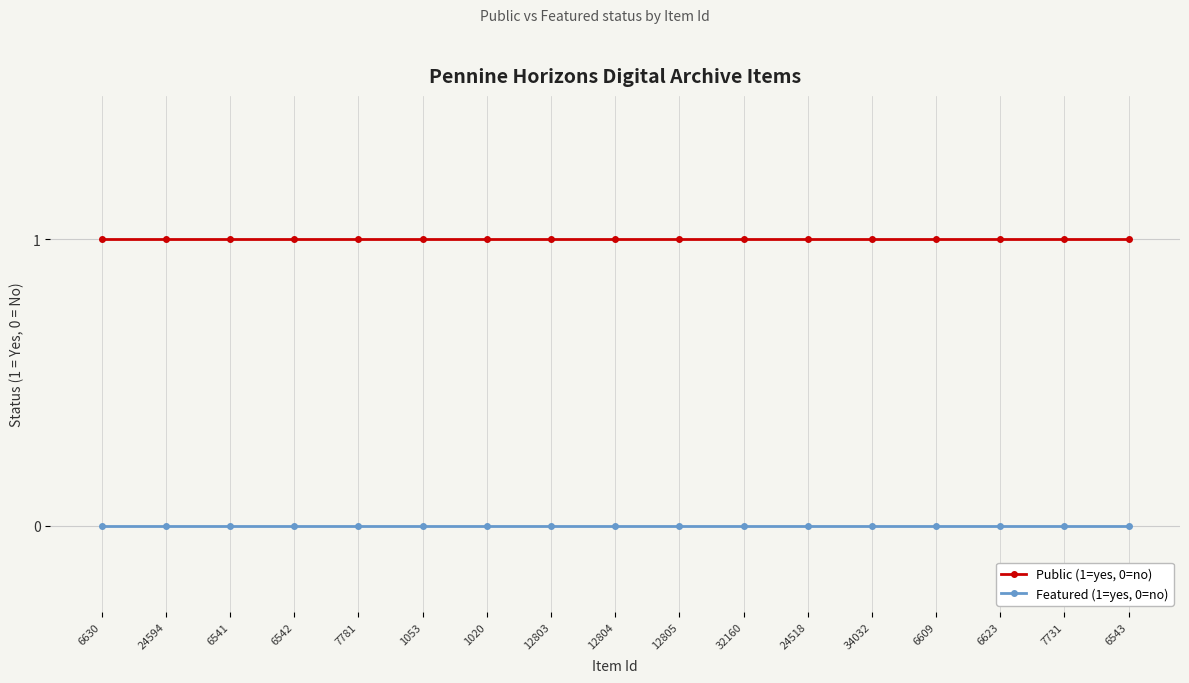

Reading left to right, transcribe all the data shown in this chart.

Public (1=yes, 0=no): 6630=1	24594=1	6541=1	6542=1	7781=1	1053=1	1020=1	12803=1	12804=1	12805=1	32160=1	24518=1	34032=1	6609=1	6623=1	7731=1	6543=1
Featured (1=yes, 0=no): 6630=0	24594=0	6541=0	6542=0	7781=0	1053=0	1020=0	12803=0	12804=0	12805=0	32160=0	24518=0	34032=0	6609=0	6623=0	7731=0	6543=0